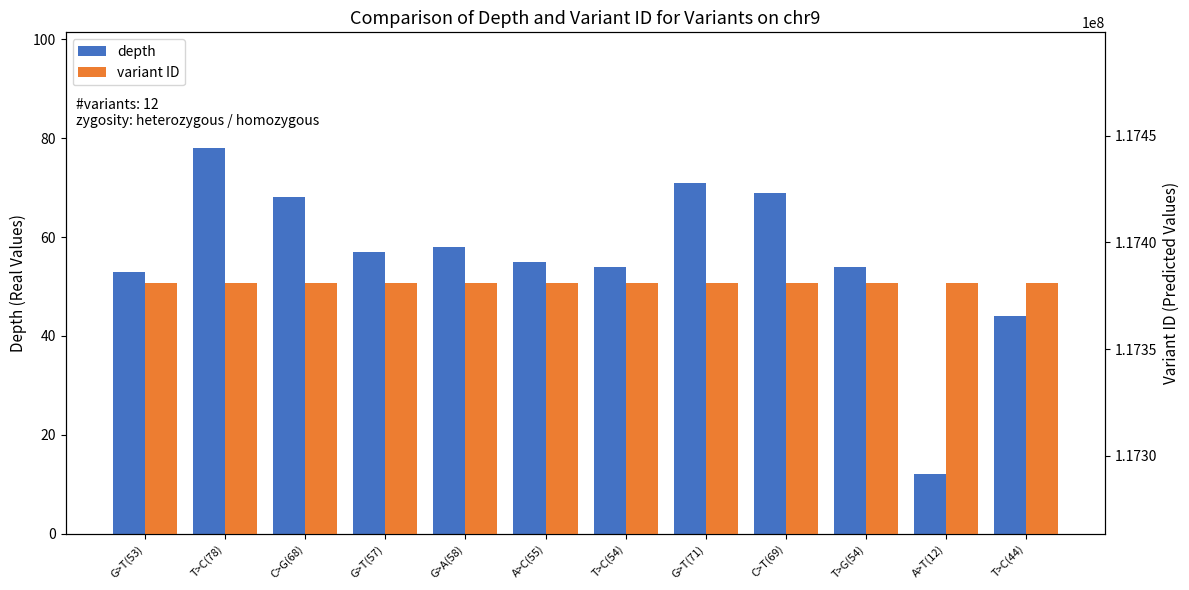

How many data points in variant ID are above 117380950?

5